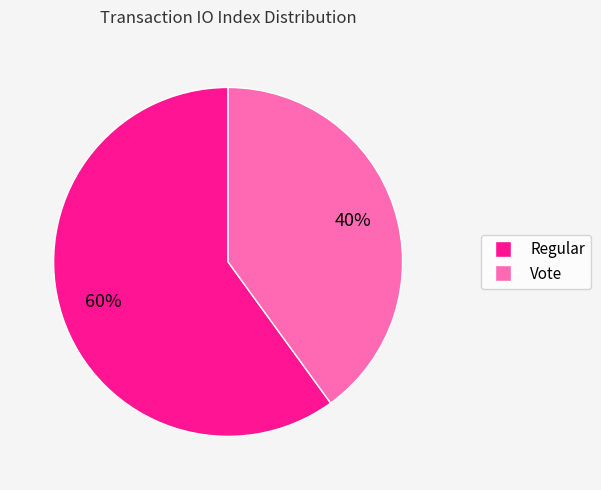

To the nearest percent, what portion does Vote represent?

40%